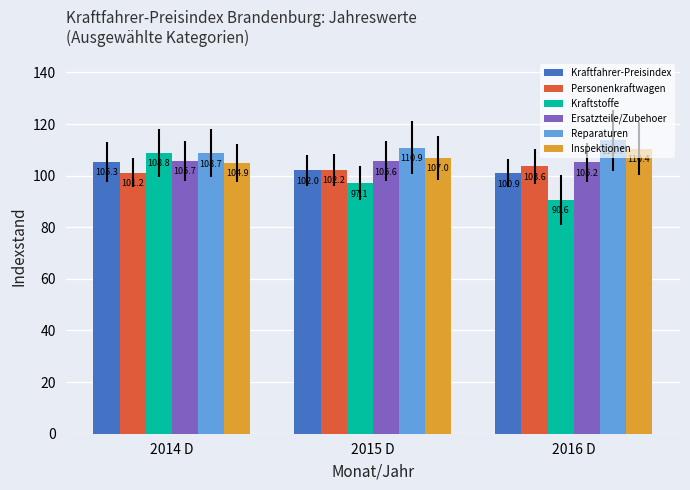

How many groups of bars are there?

3